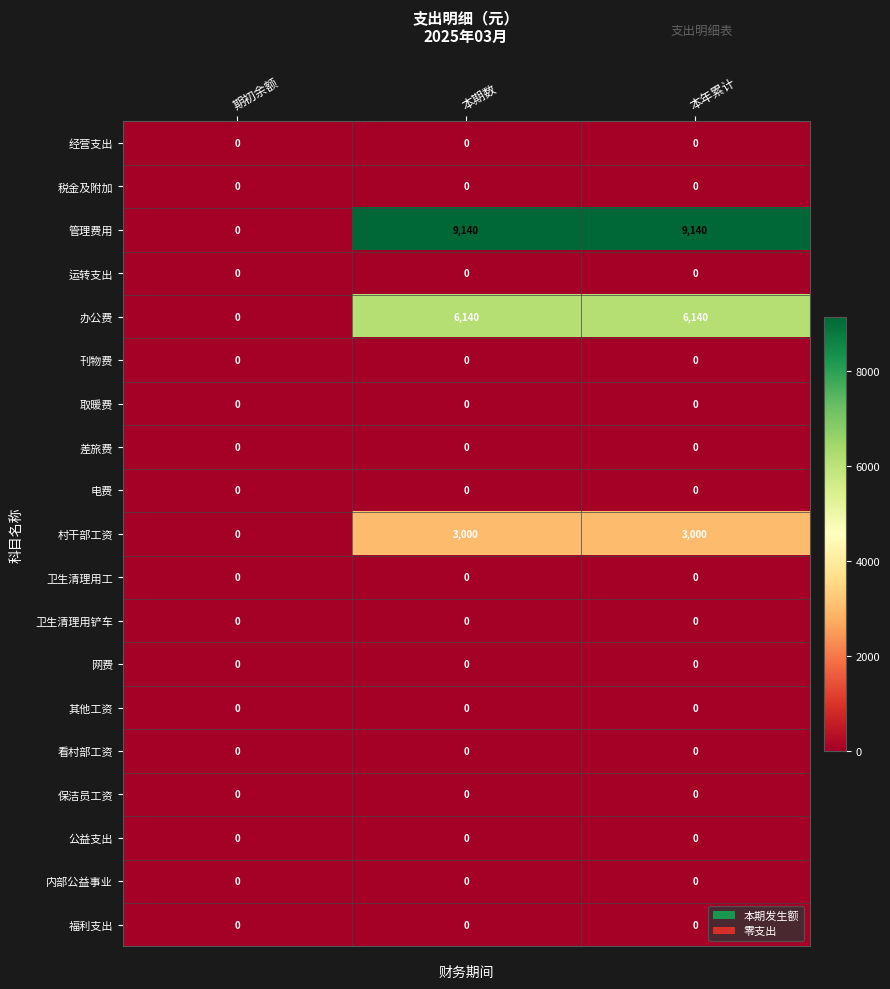

Which series has the largest total across all categories?

管理费用